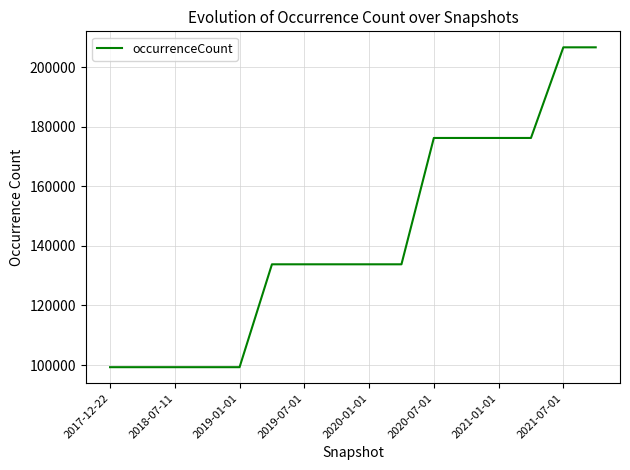

What is the difference between the maximum and minimum values?

107330